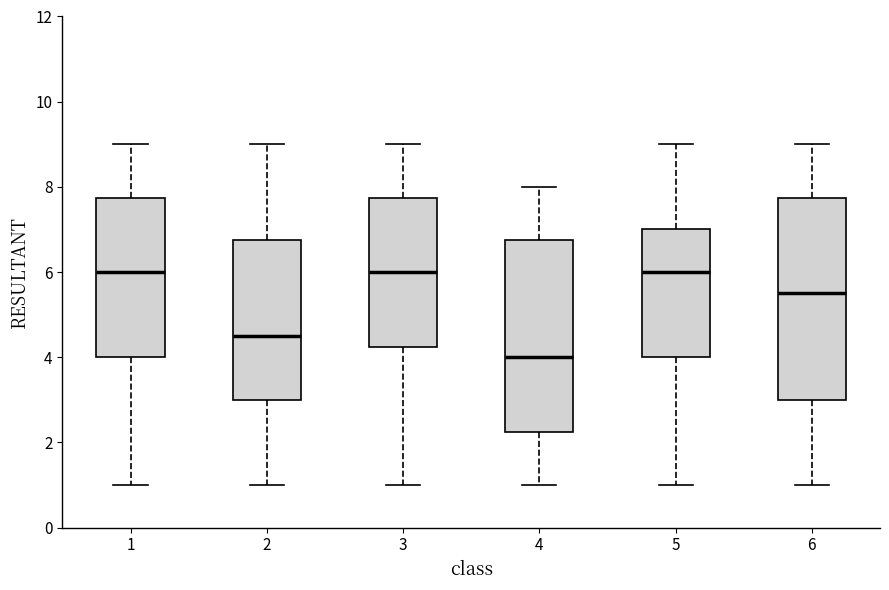

Where does the upper whisker of the box at x = 4 end on the y-axis? The values are not printed on the chart, so give them approximately, as read against the axis.

8.0